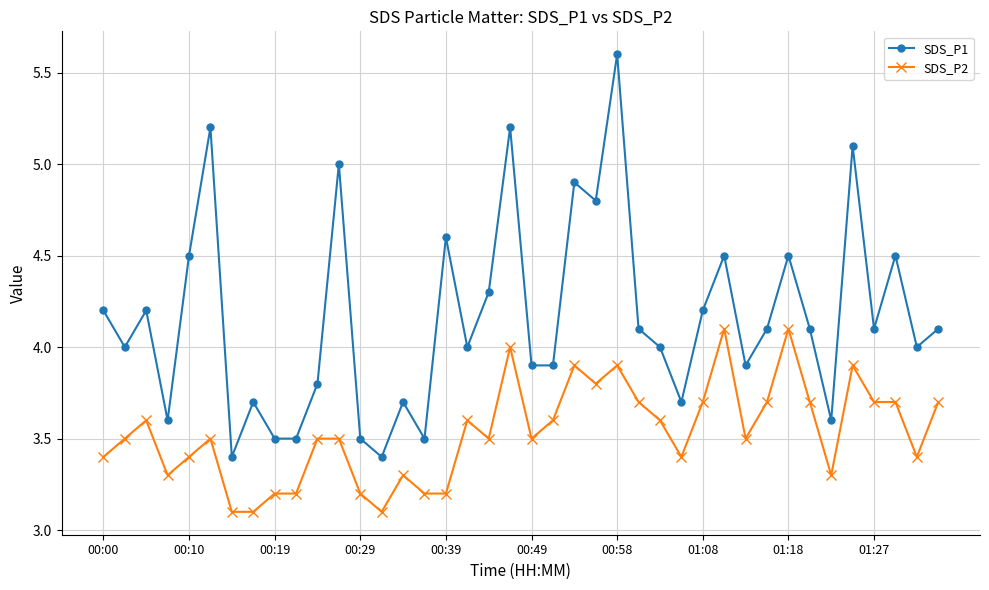

List the series in order of their peak value, lowest first.

SDS_P2, SDS_P1